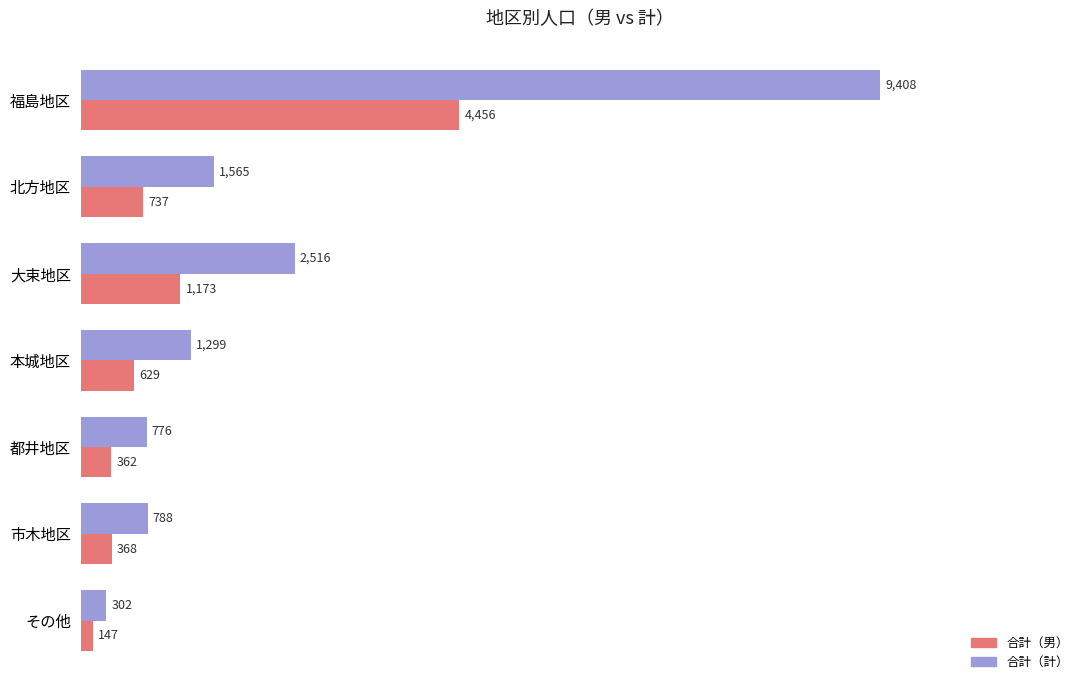

Count the number of data series in this chart.

2